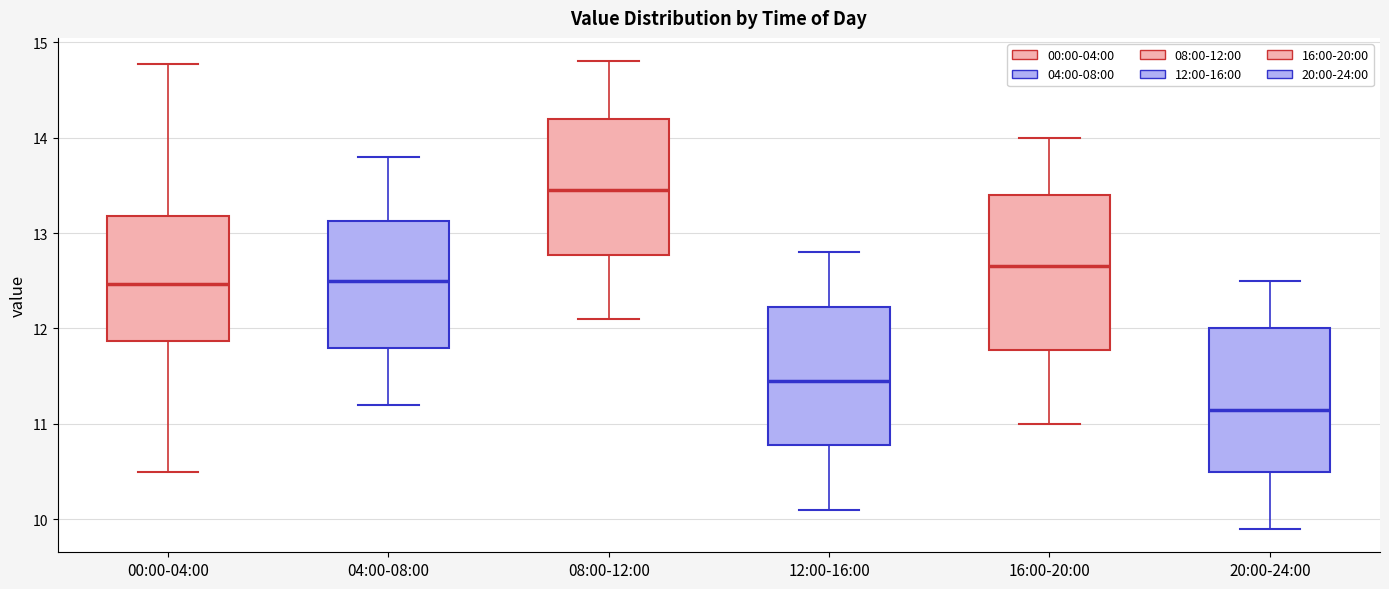

Where does the lower whisker of the box for 16:00-20:00 end on the y-axis? The values are not printed on the chart, so give them approximately, as read against the axis.

11.0